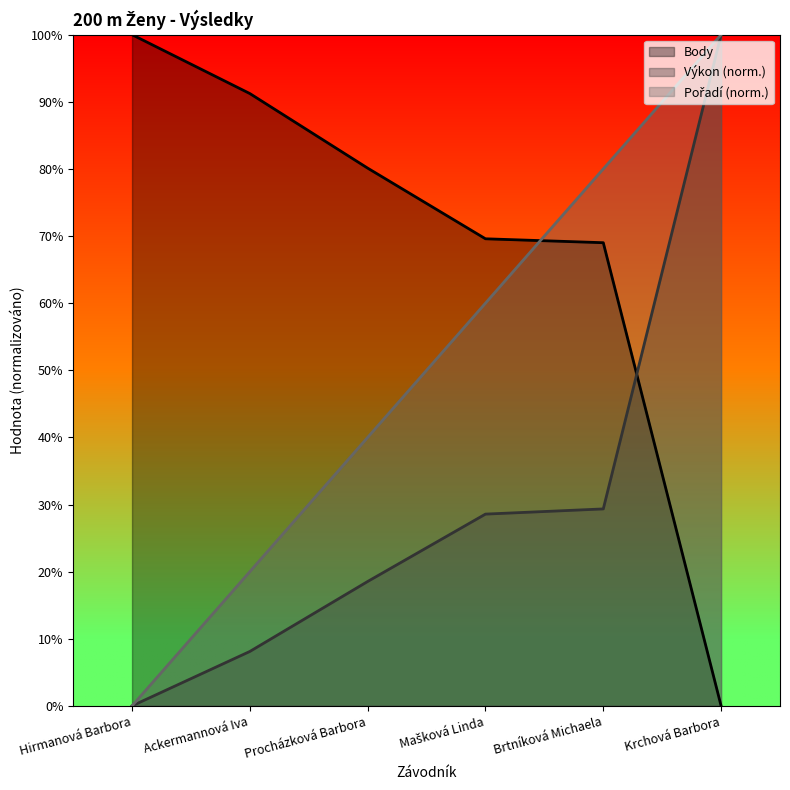

True or false: Body has more than 2 interior local peaks.

False